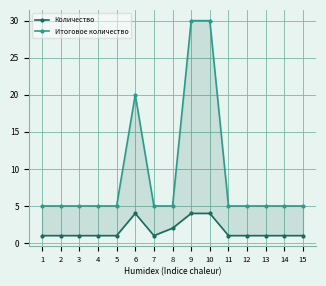

What is the average value of the Итоговое количество series?

9